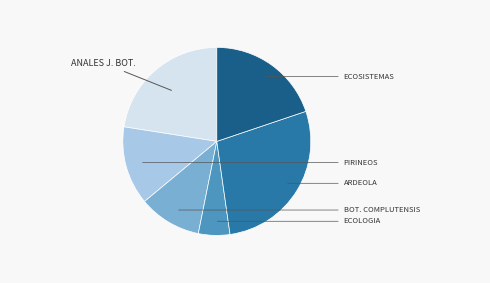

Does any single category account for the majority?

No